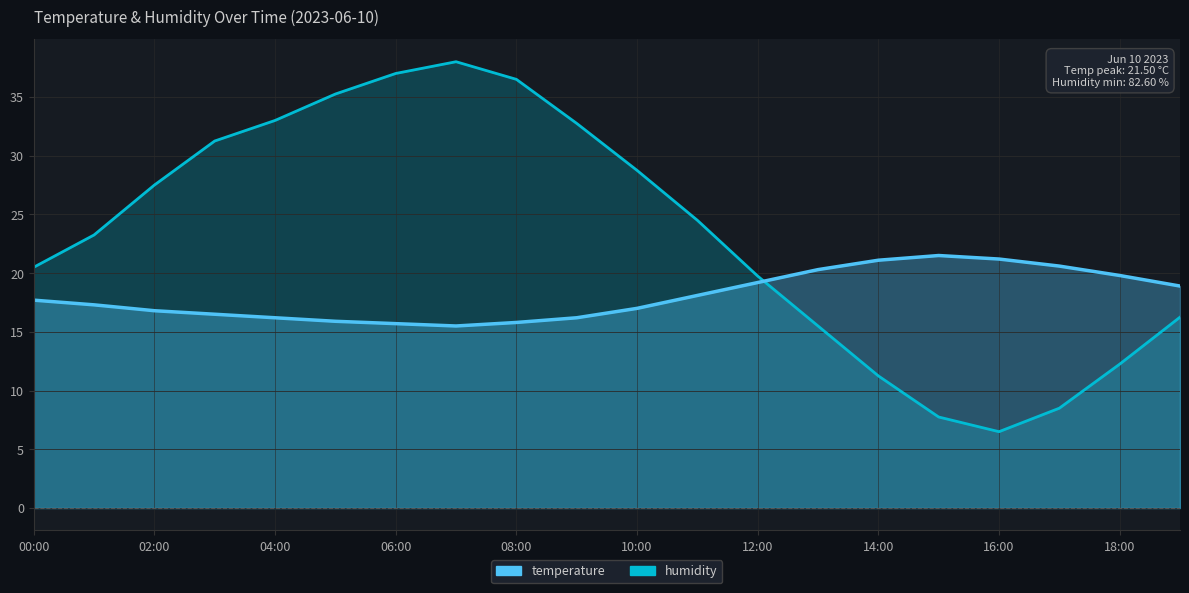

What position from the left is 06:00?

7